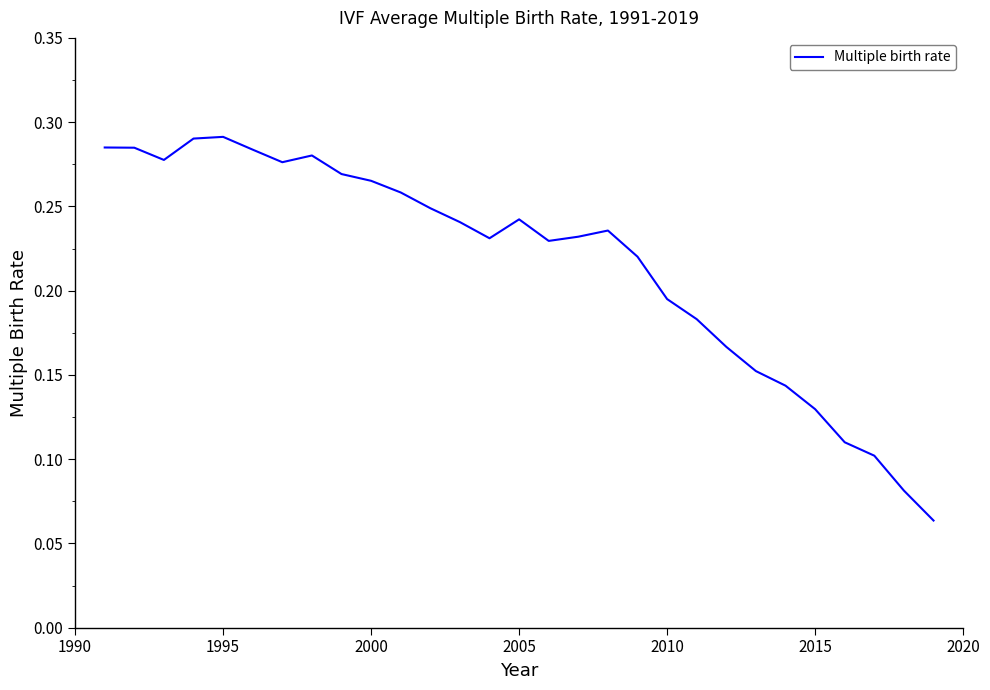

How many lines are shown in the chart?

1